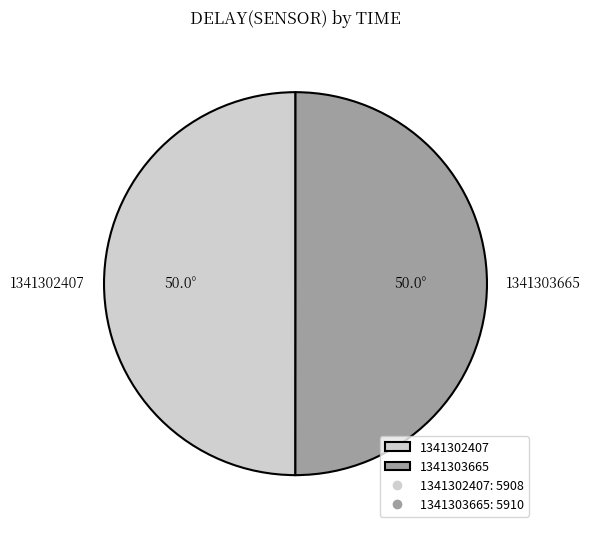

Do 1341302407 and 1341303665 together represent more than half of the pie?

Yes